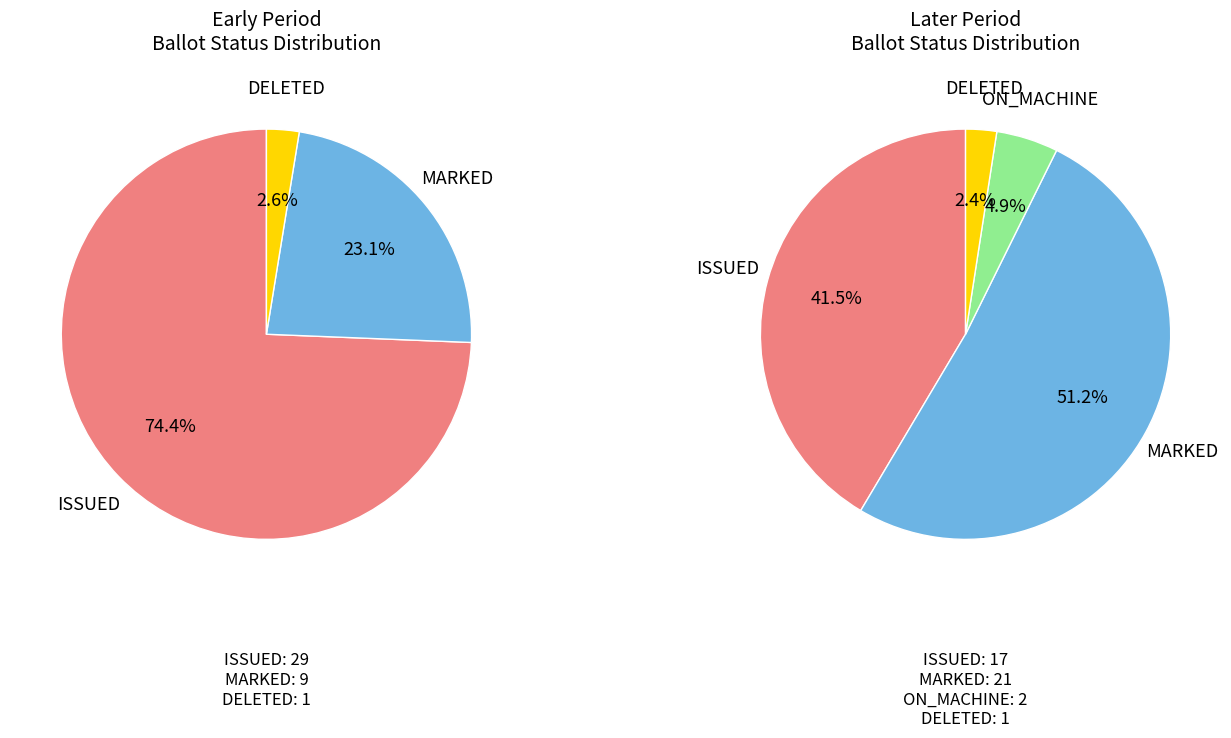

To the nearest percent, what portion does ON_MACHINE represent?

5%